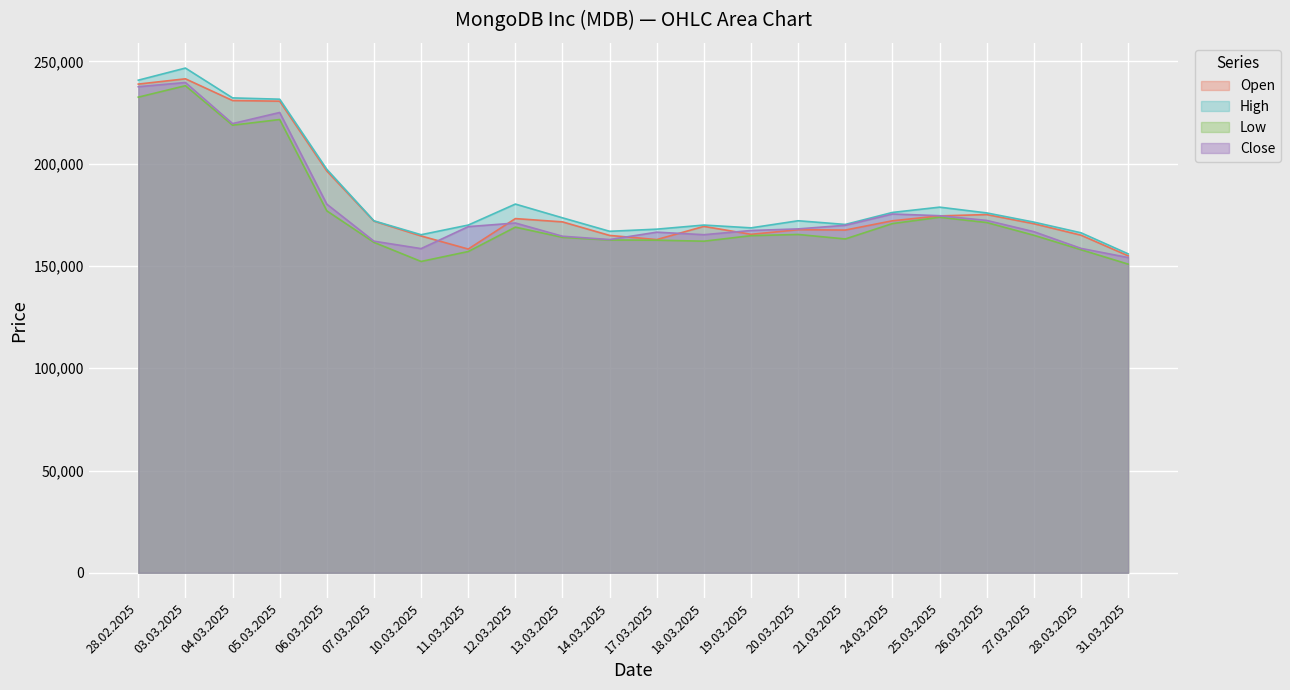

Where is the first local maximum for High?

03.03.2025